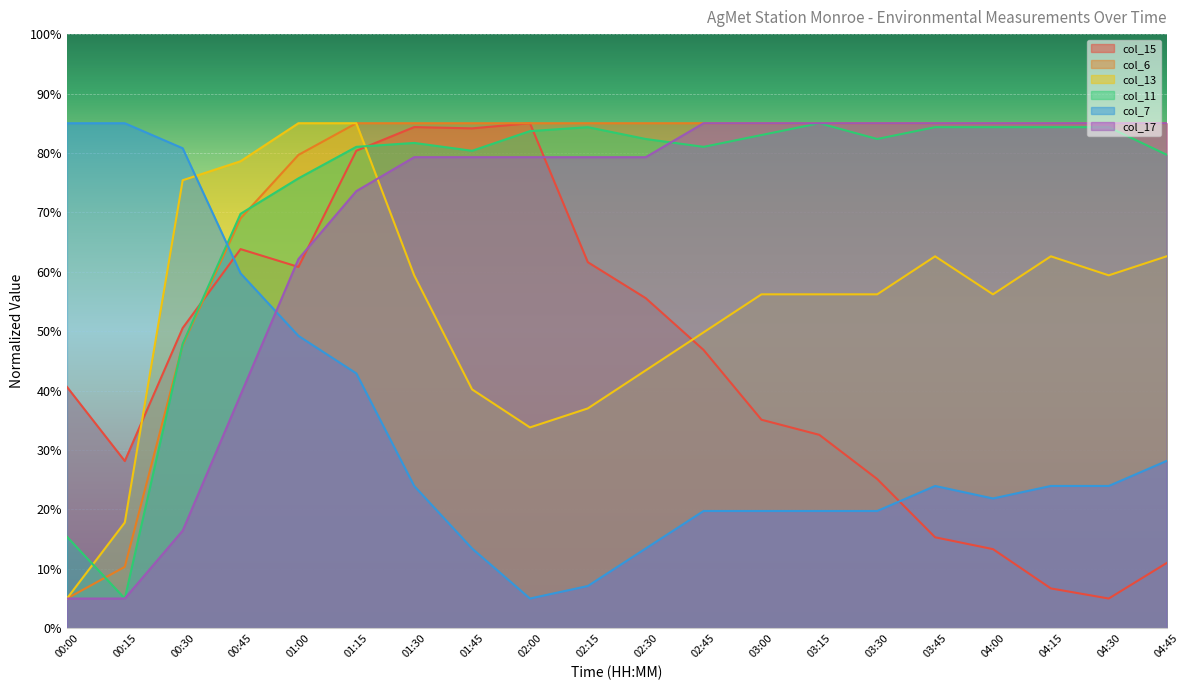

Is the value of col_6 at 04:15 greater than the value of col_15 at 03:00?

Yes